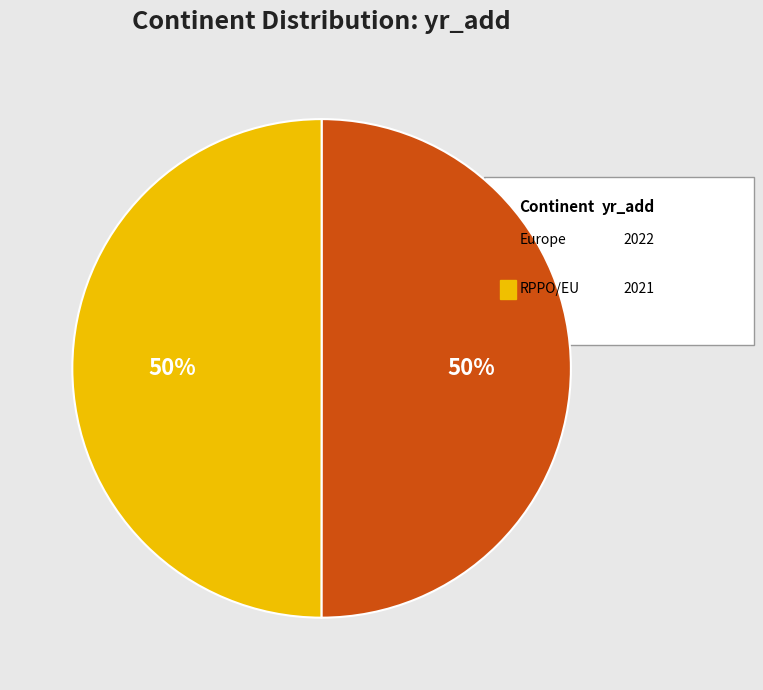

To the nearest percent, what is the average slice percentage?

50%